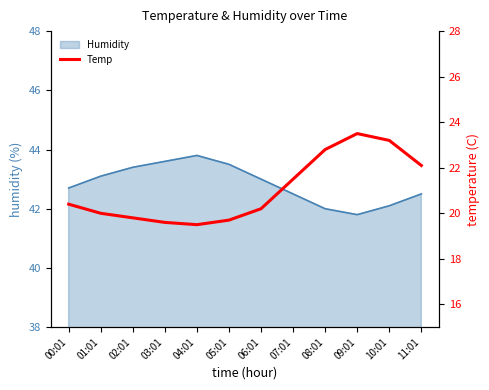

Where does the data first go above 20?

00:01